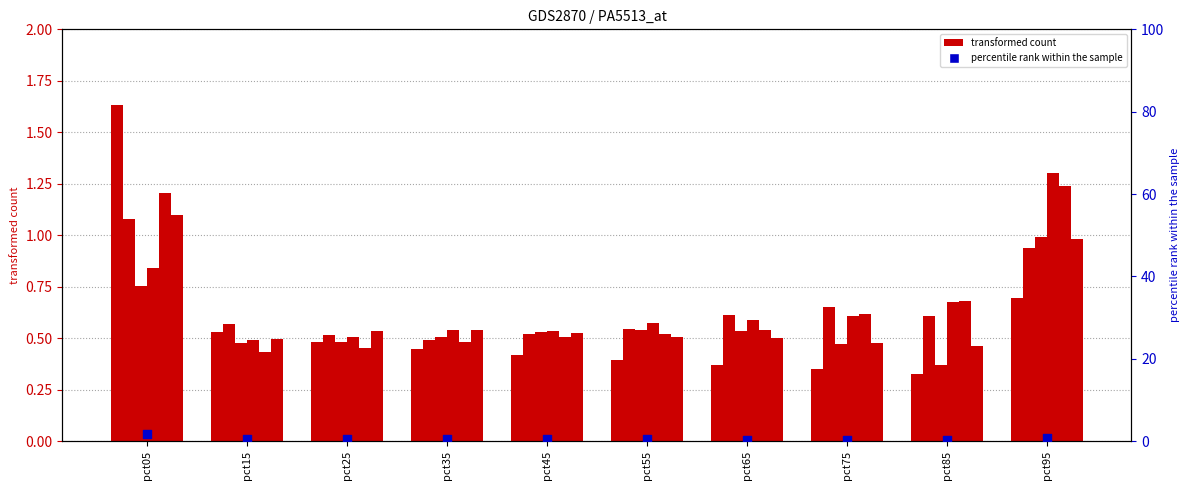

At how many categories does at least one series exceed 0?

10